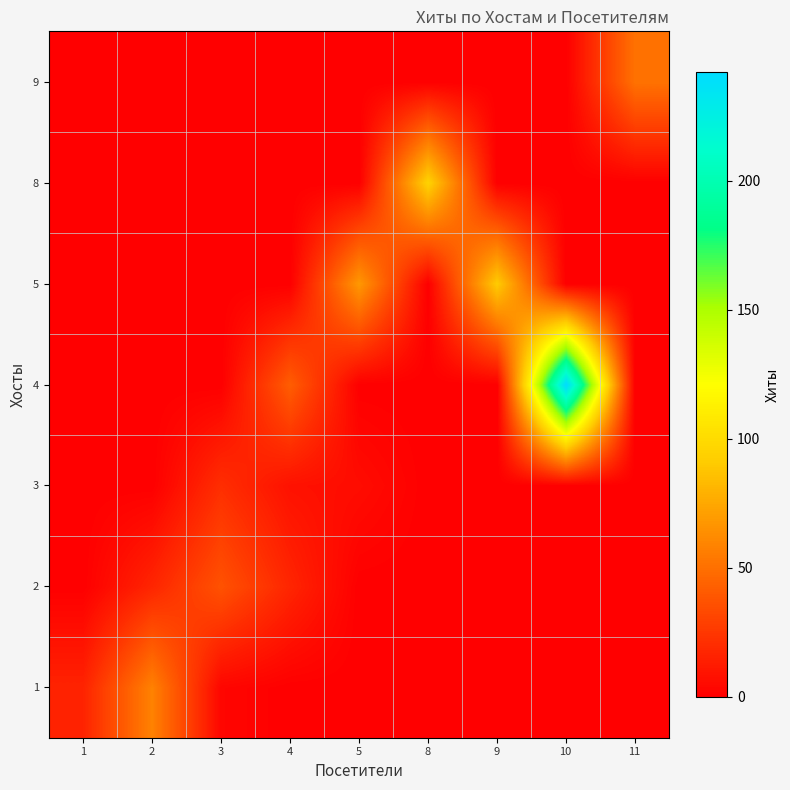

List the series in order of their peak value, lowest first.

3, 2, 9, 1, 5, 8, 4